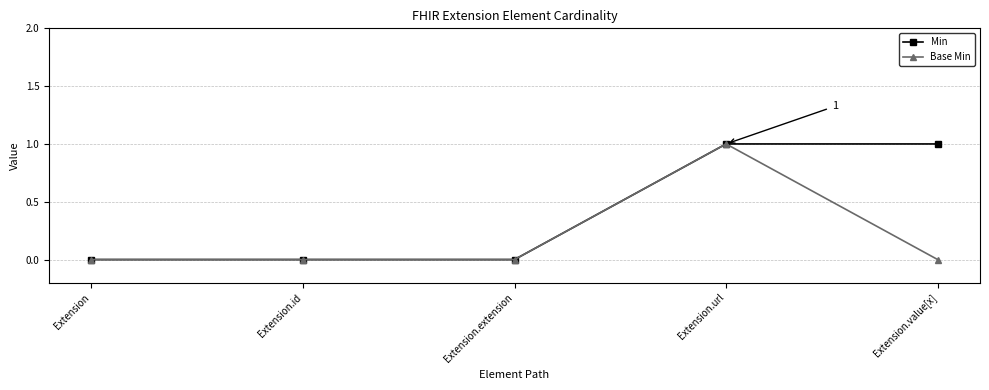

Reading right to left, transcribe all the data shown in this chart.

Min: 1	1	0	0	0
Base Min: 0	1	0	0	0